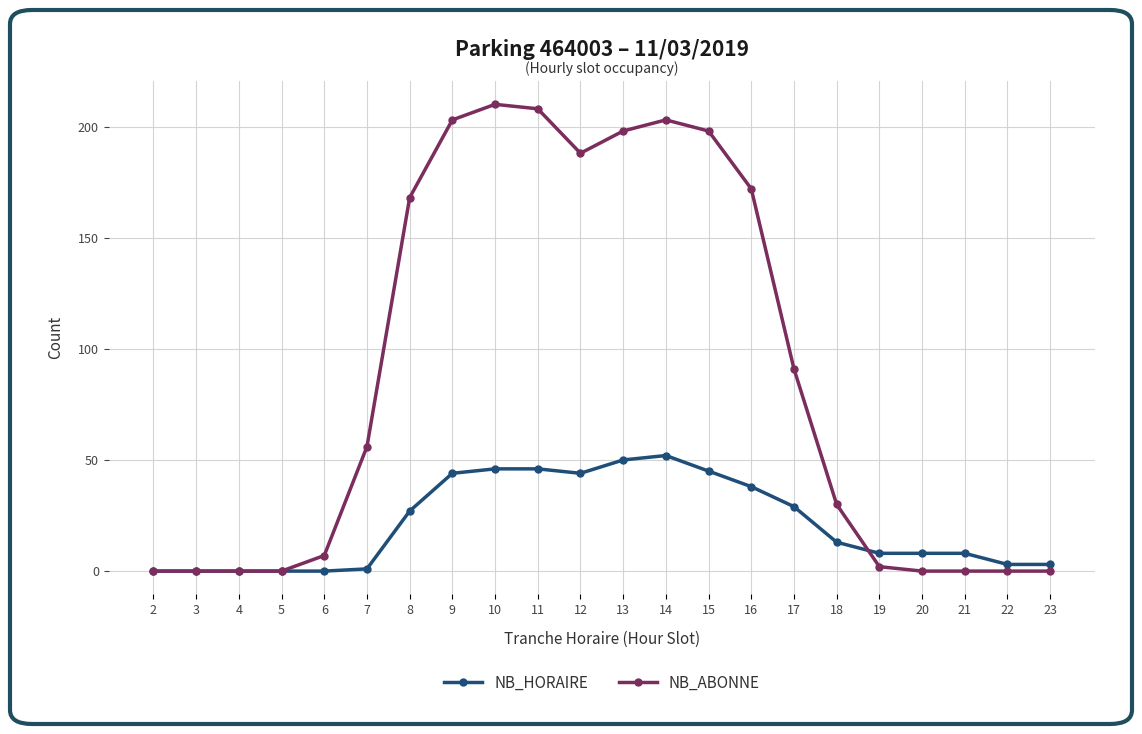

Is the value of NB_ABONNE at 18 greater than the value of NB_HORAIRE at 16?

No